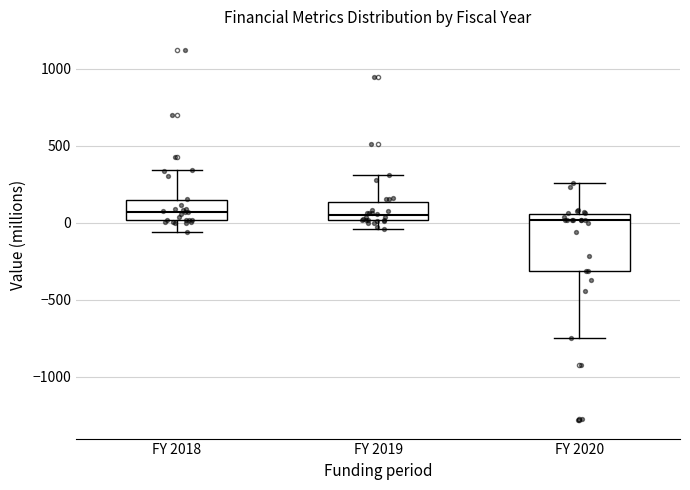

Which box is the tallest, from its lower edge to its upper edge?

FY 2020